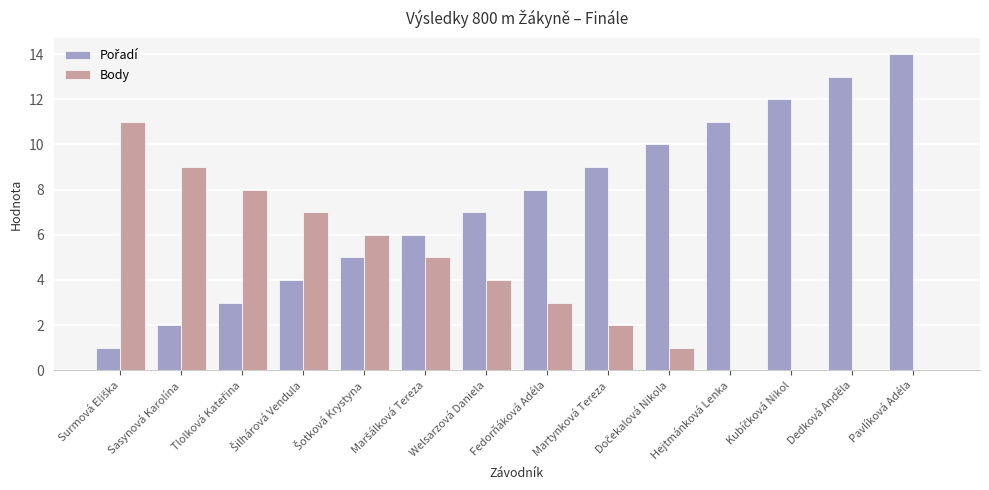

What is the greatest value displayed?

14